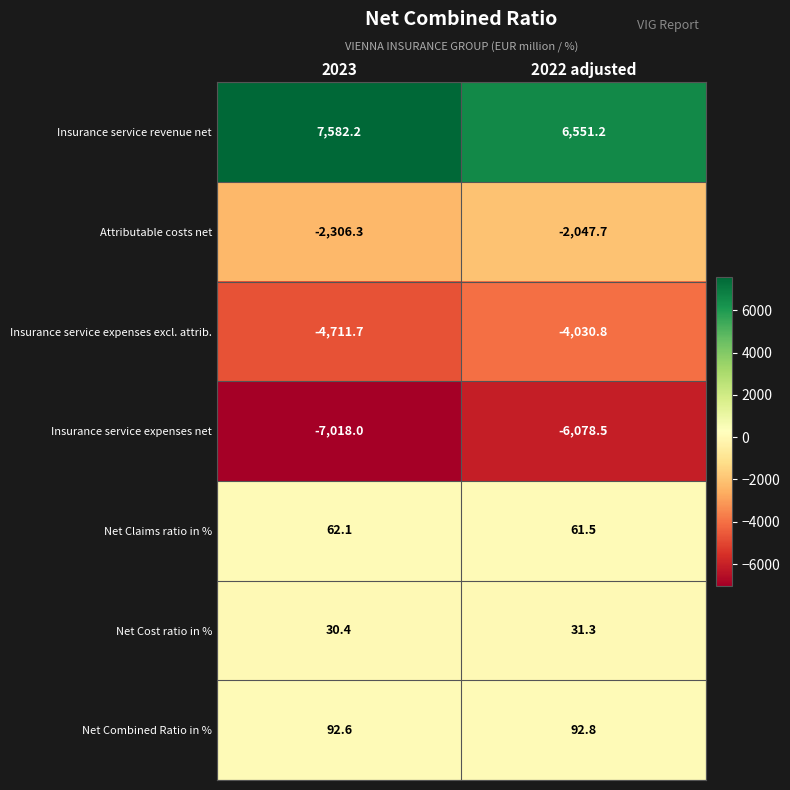

At which category does the chart reach its peak across all series?

2023